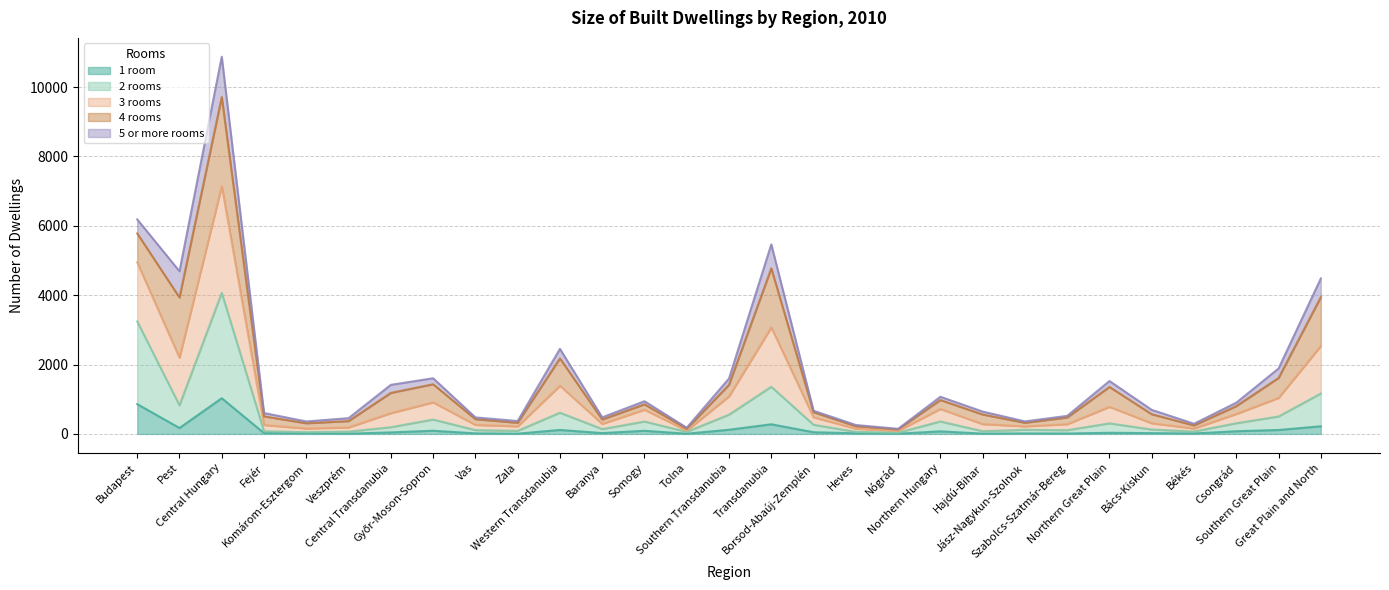

True or false: 2 rooms has more than 0 interior local peaks.

True